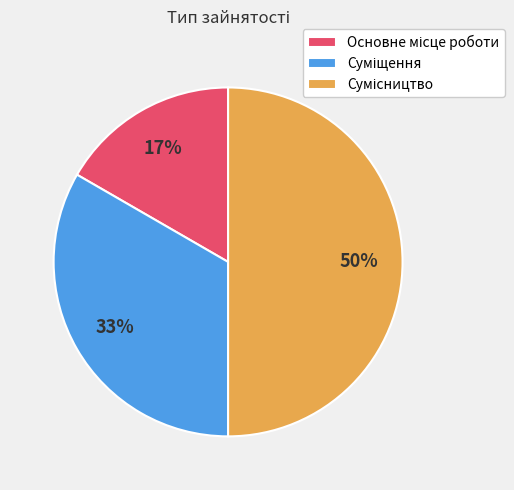

How many segments does this pie chart have?

3